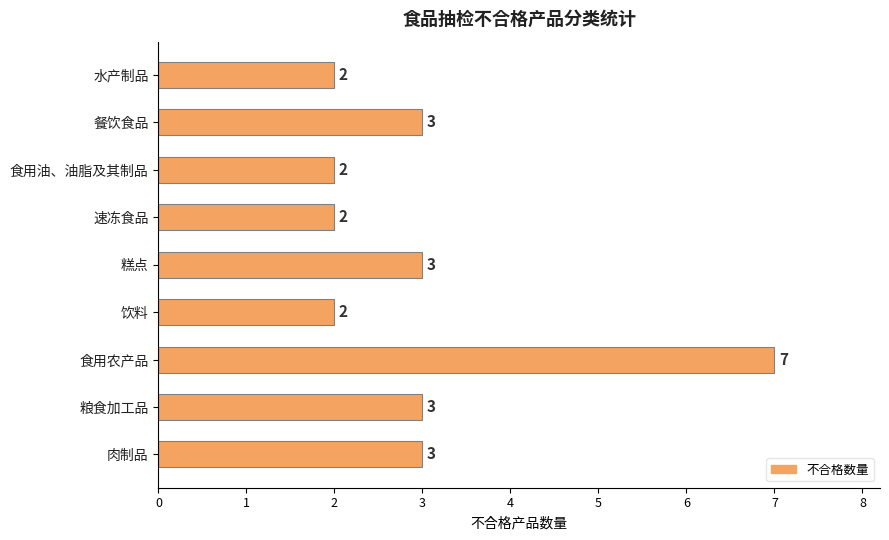

What is the greatest value displayed?

7